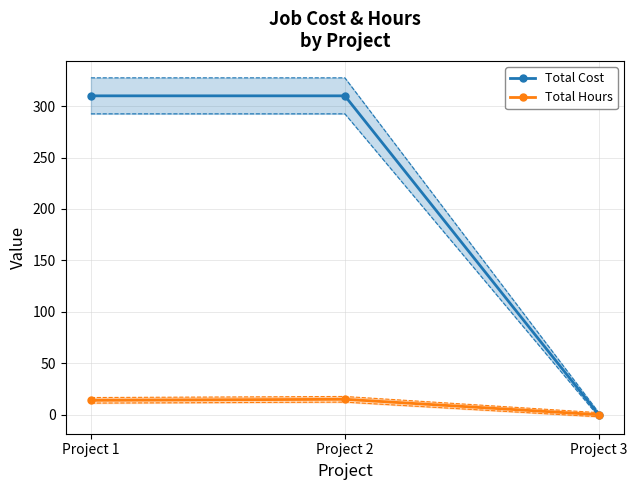

How many categories are shown in the chart?

3